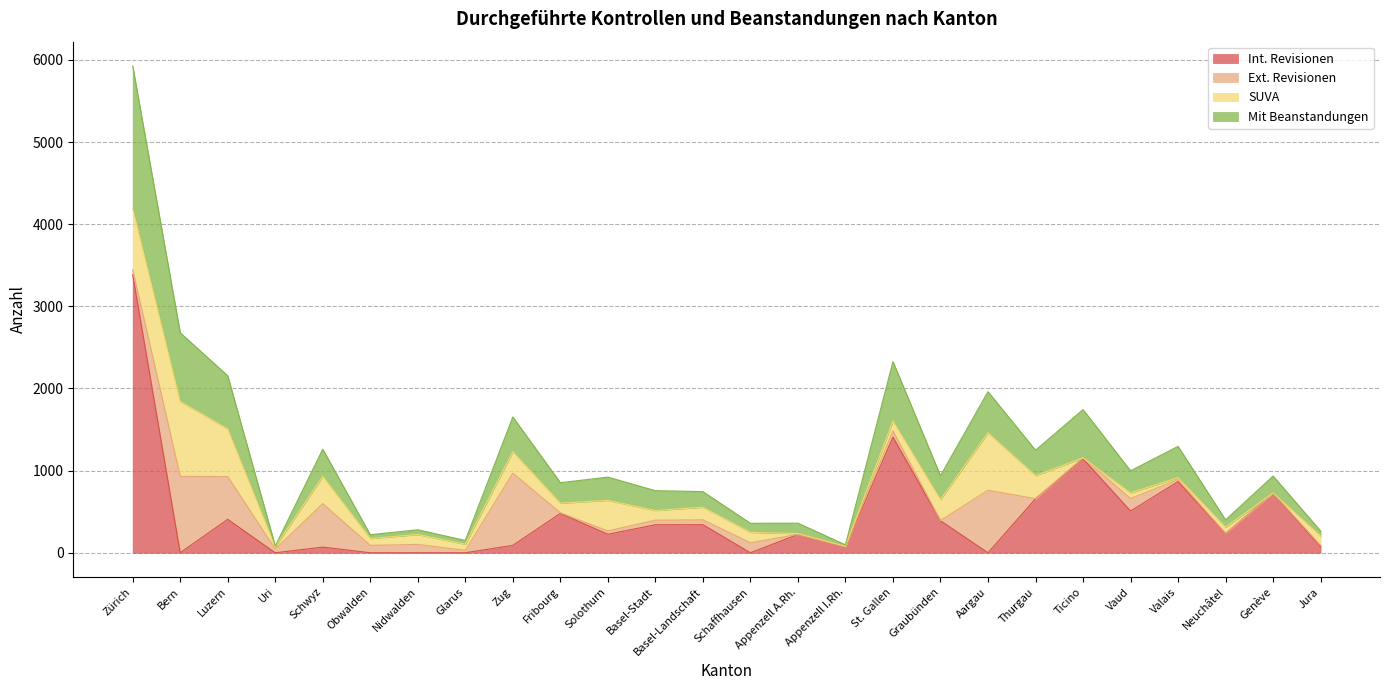

Which category has the highest value in the Int. Revisionen series?

Zürich